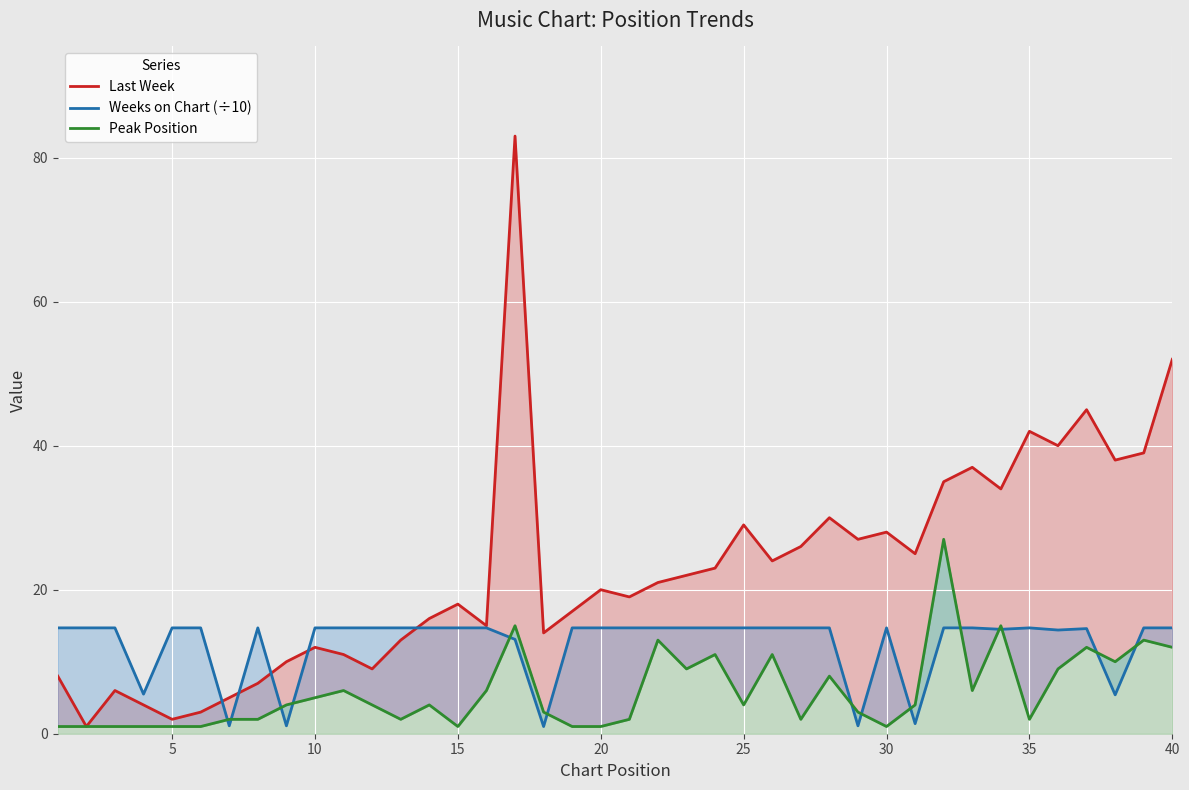

True or false: Peak Position has more than 0 points higher than both neighbors.

True